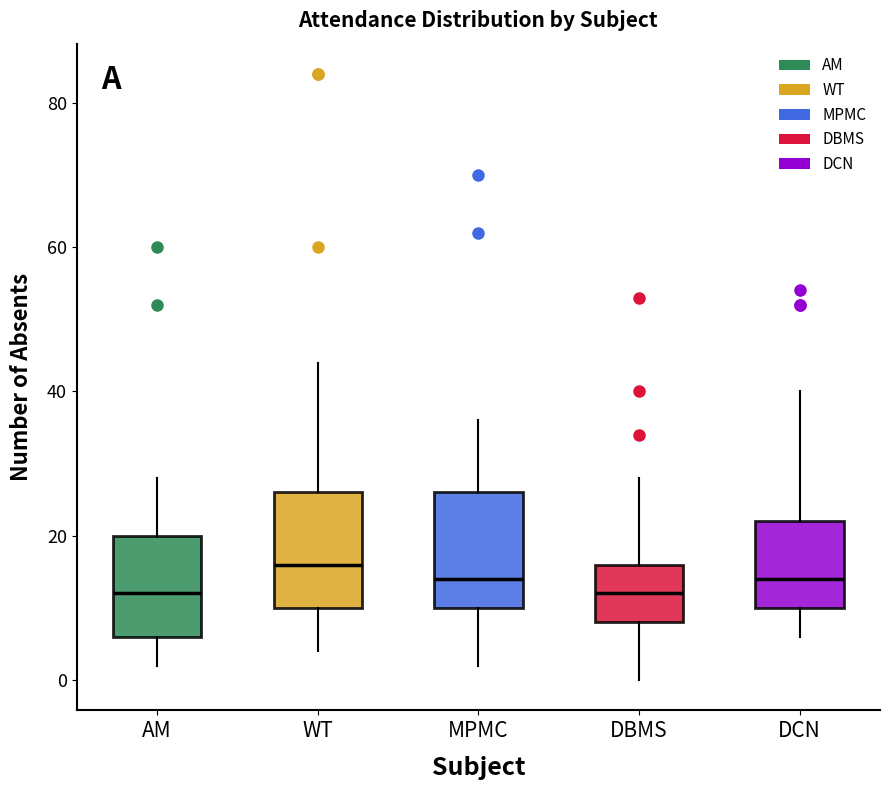

Reading left to right, read every box against the y-axis: the position of its median line, the range the box covers, and the ends of its whiskers. The values are not printed on the chart, so give them approximately, as read against the axis.

AM: median 12, box 6 to 20, whiskers 2 to 28
WT: median 16, box 10 to 26, whiskers 4 to 44
MPMC: median 14, box 10 to 26, whiskers 2 to 36
DBMS: median 12, box 8 to 16, whiskers 0 to 28
DCN: median 14, box 10 to 22, whiskers 6 to 40